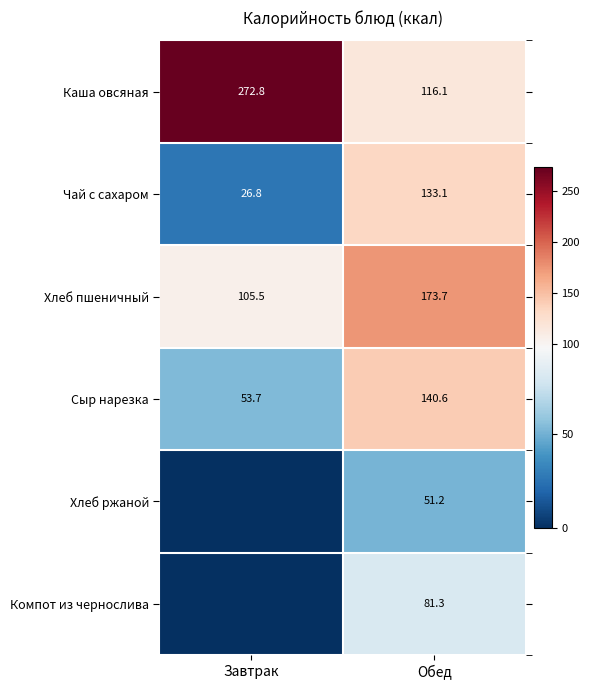

Where is Чай с сахаром nearest to the value 79?

Завтрак